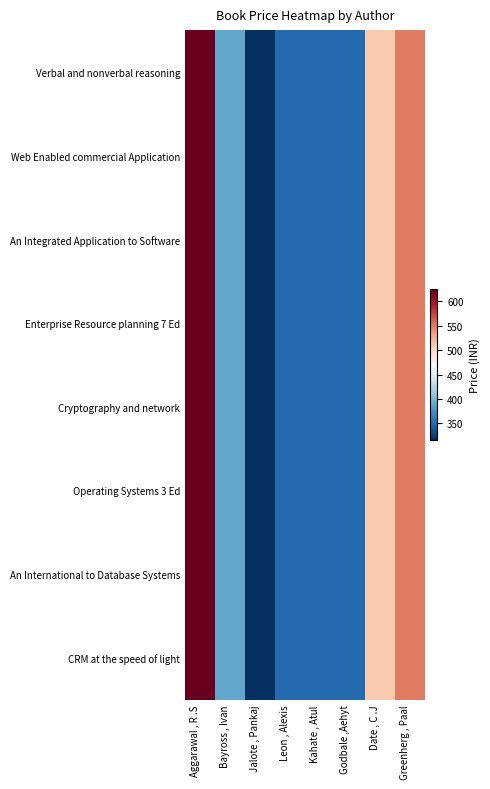

At which category is the sum across all series the highest?

Aggarawal , R .S